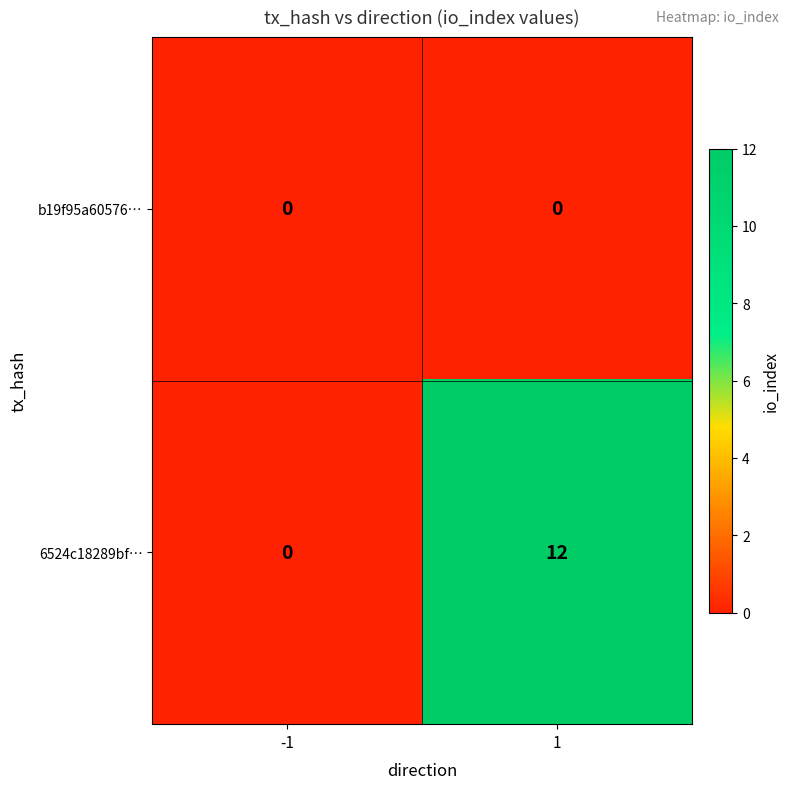

List the series in order of their peak value, highest first.

6524c18289bf…, b19f95a60576…